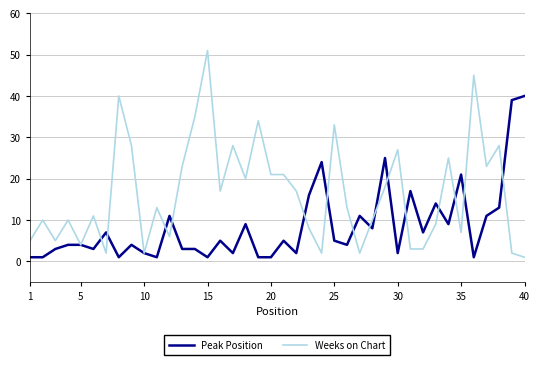

How many lines are shown in the chart?

2